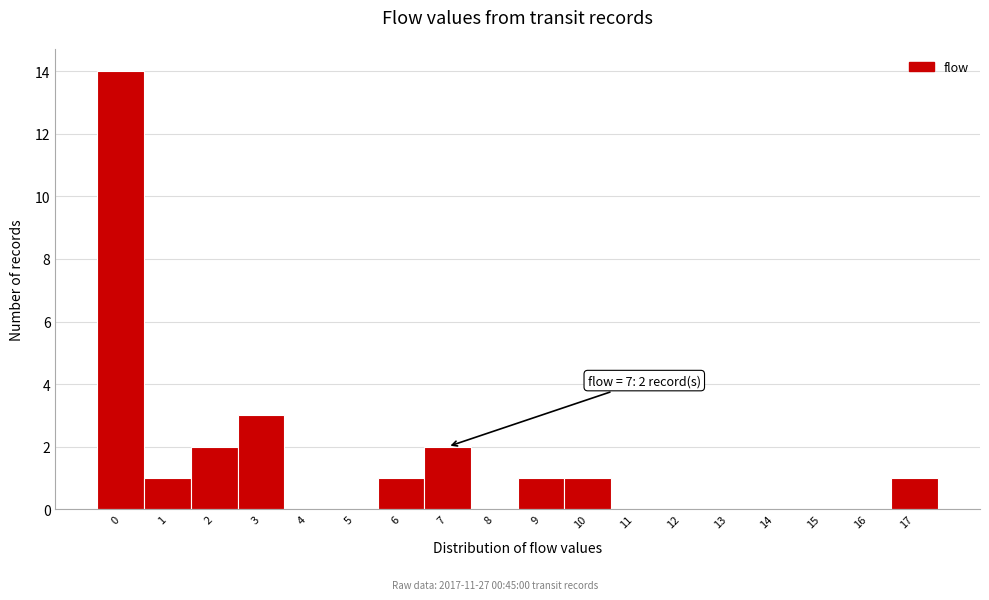

Over which range of the x-axis is the bar tallest?

-0.5 to 0.5